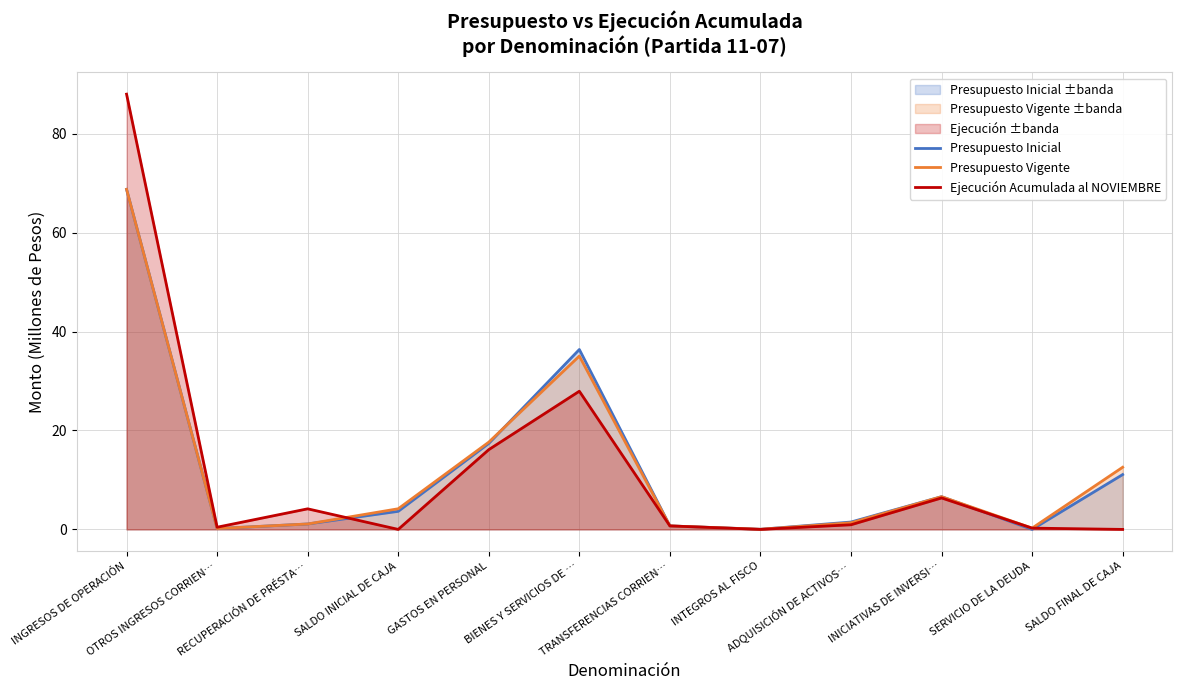

What is the label of the 2nd point from the left?

OTROS INGRESOS CORRIEN…